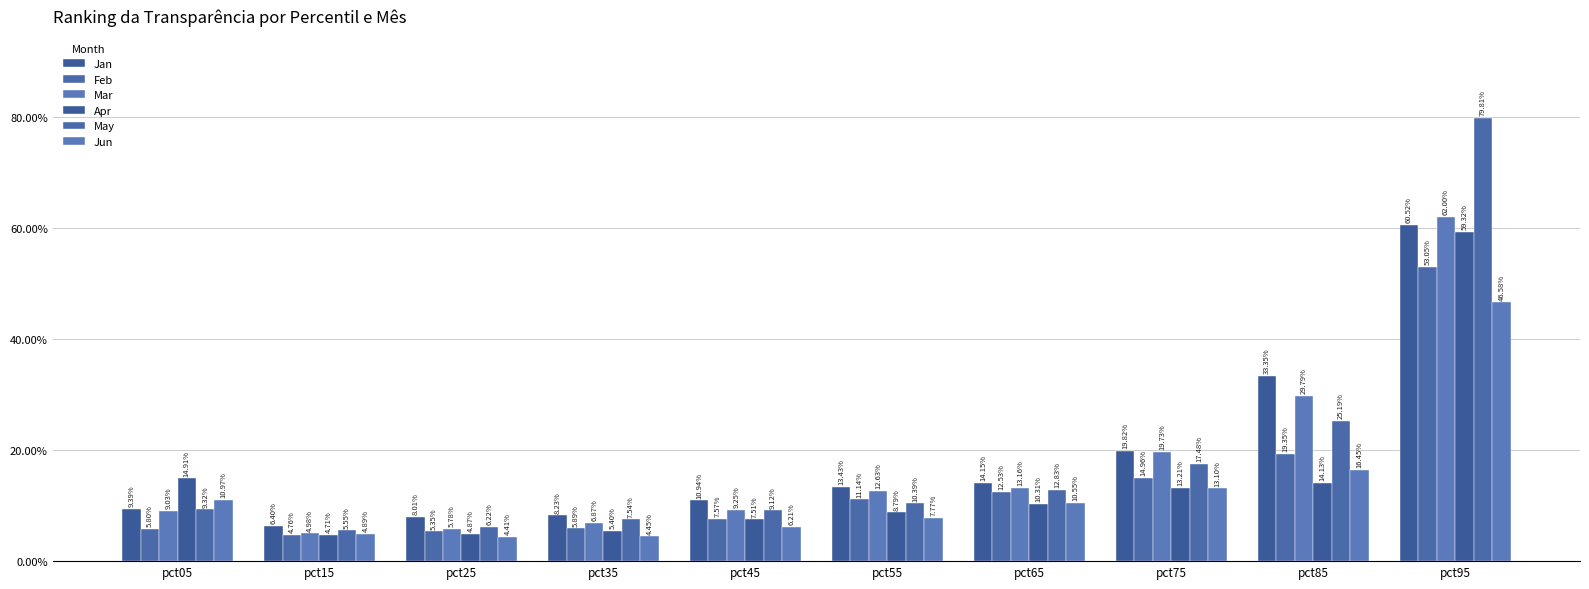

Reading left to right, list all the values displayed in this chart.

Jan: pct05=0.1	pct15=0.1	pct25=0.1	pct35=0.1	pct45=0.1	pct55=0.1	pct65=0.1	pct75=0.2	pct85=0.3	pct95=0.6
Feb: pct05=0.1	pct15=0.0	pct25=0.1	pct35=0.1	pct45=0.1	pct55=0.1	pct65=0.1	pct75=0.1	pct85=0.2	pct95=0.5
Mar: pct05=0.1	pct15=0.0	pct25=0.1	pct35=0.1	pct45=0.1	pct55=0.1	pct65=0.1	pct75=0.2	pct85=0.3	pct95=0.6
Apr: pct05=0.1	pct15=0.0	pct25=0.0	pct35=0.1	pct45=0.1	pct55=0.1	pct65=0.1	pct75=0.1	pct85=0.1	pct95=0.6
May: pct05=0.1	pct15=0.1	pct25=0.1	pct35=0.1	pct45=0.1	pct55=0.1	pct65=0.1	pct75=0.2	pct85=0.3	pct95=0.8
Jun: pct05=0.1	pct15=0.0	pct25=0.0	pct35=0.0	pct45=0.1	pct55=0.1	pct65=0.1	pct75=0.1	pct85=0.2	pct95=0.5